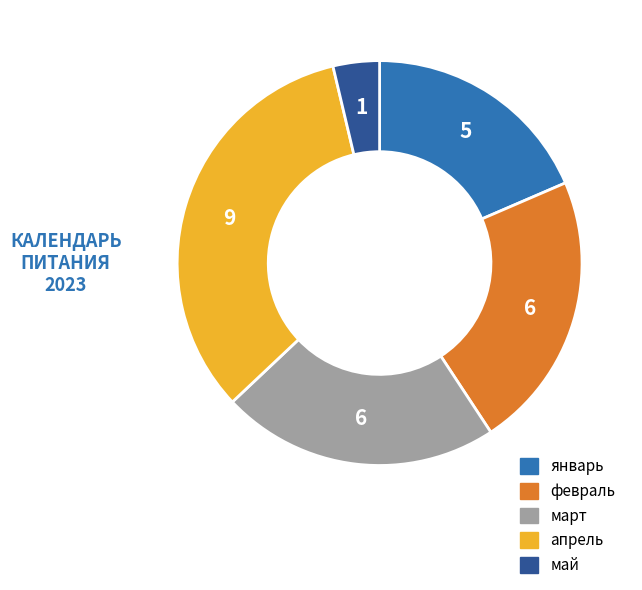

Does any single category account for the majority?

No